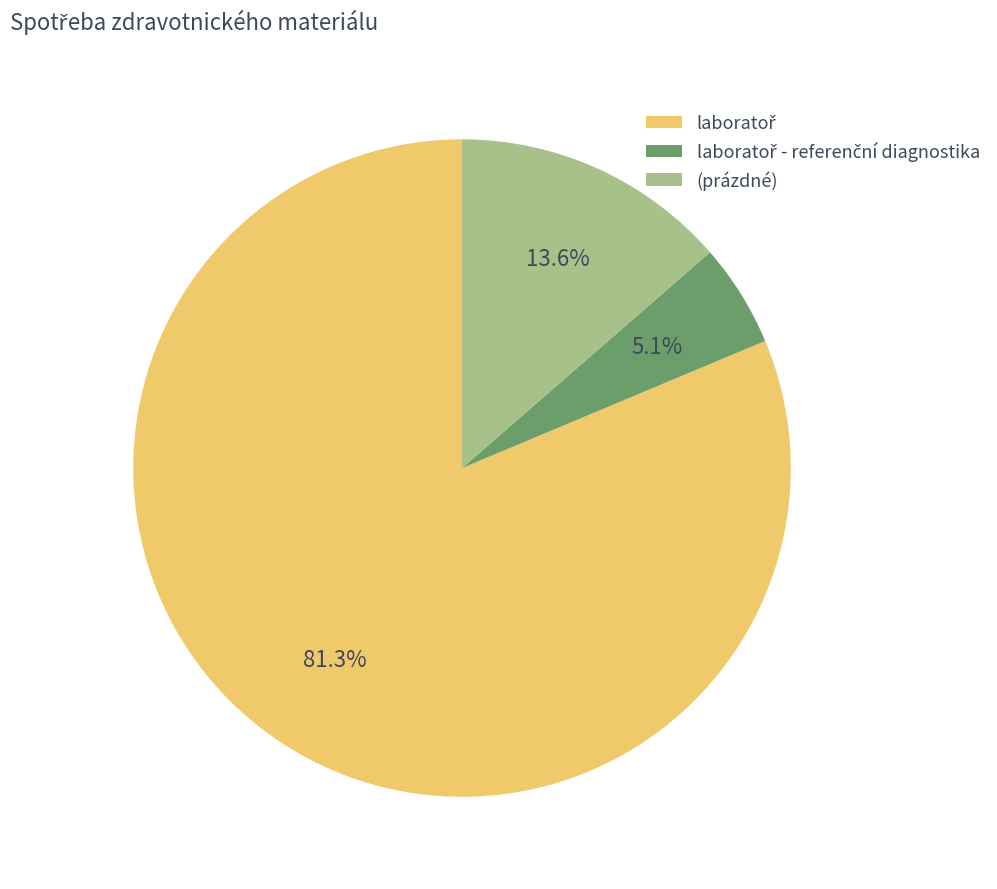

Does (prázdné) represent more than half of the total?

No